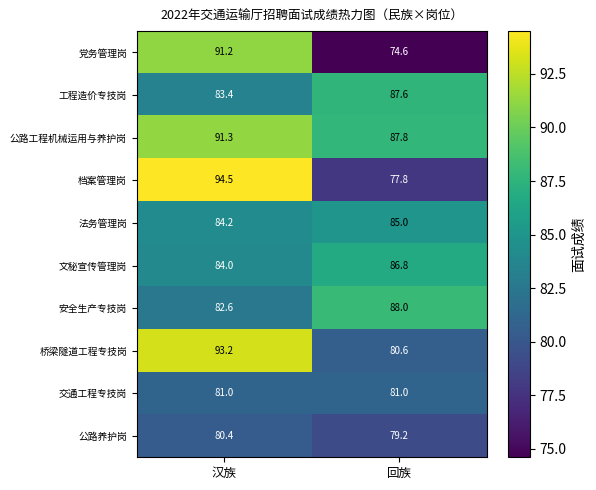

What is the sum of the 工程造价专技岗 values at 汉族 and 回族?

171.0